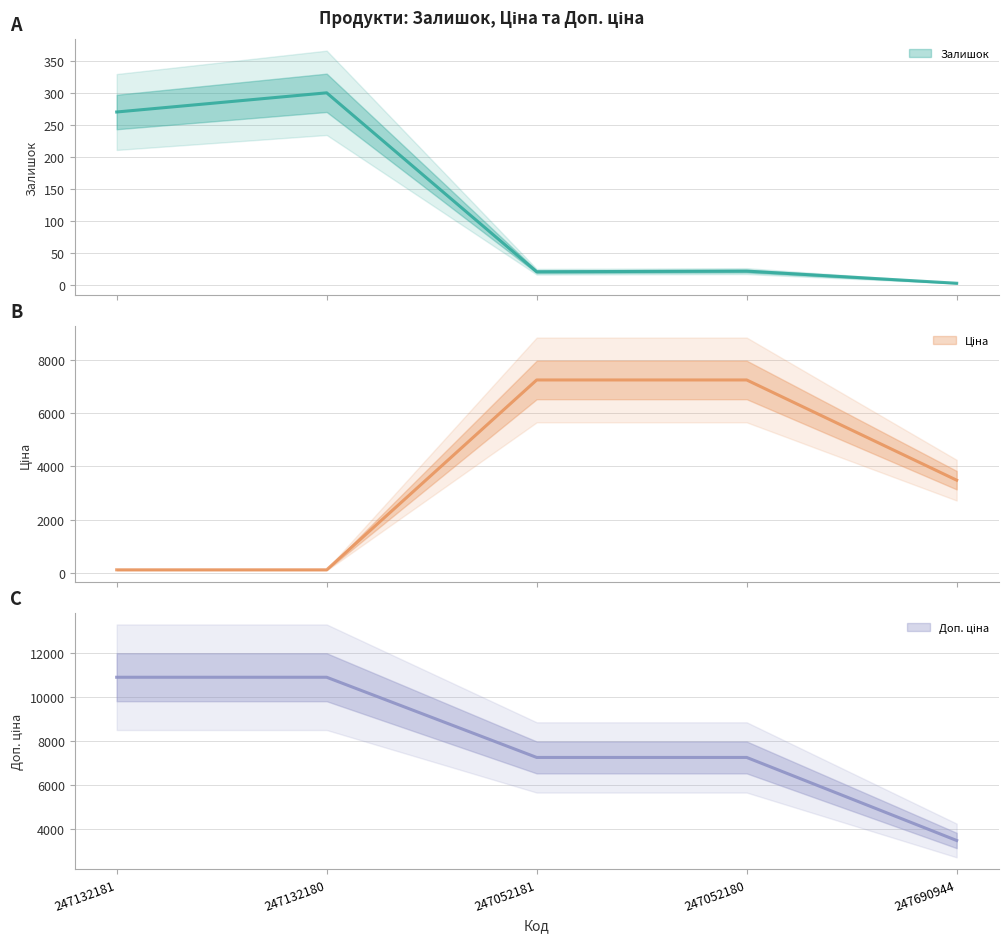

What is the label of the 5th point from the left?

247690944